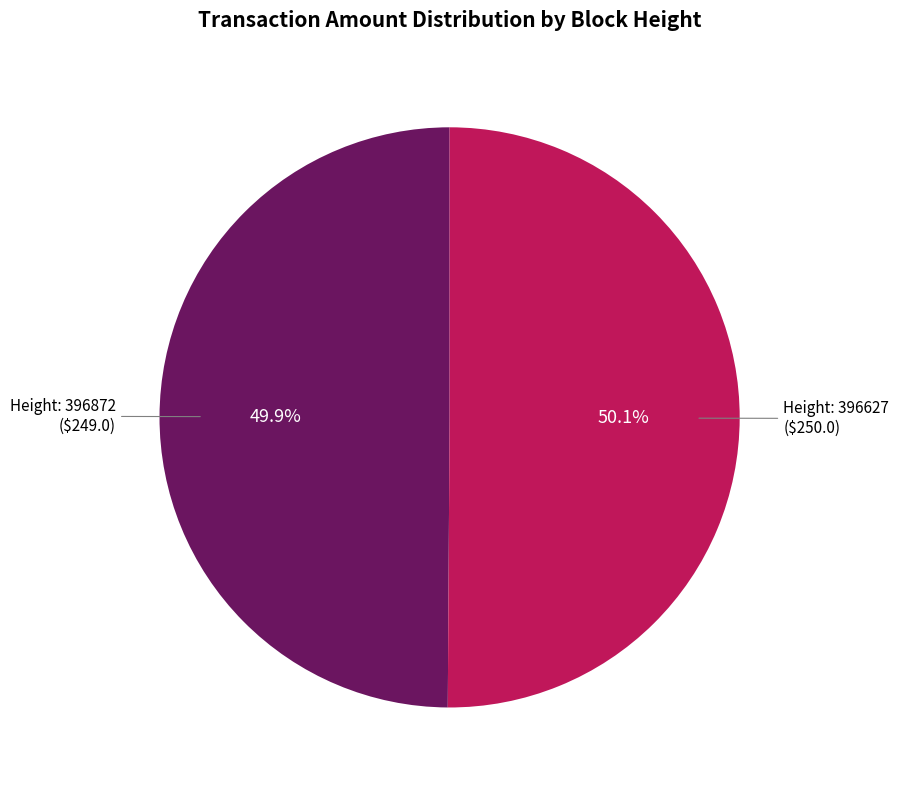

Is there any slice that represents more than half of the pie?

Yes